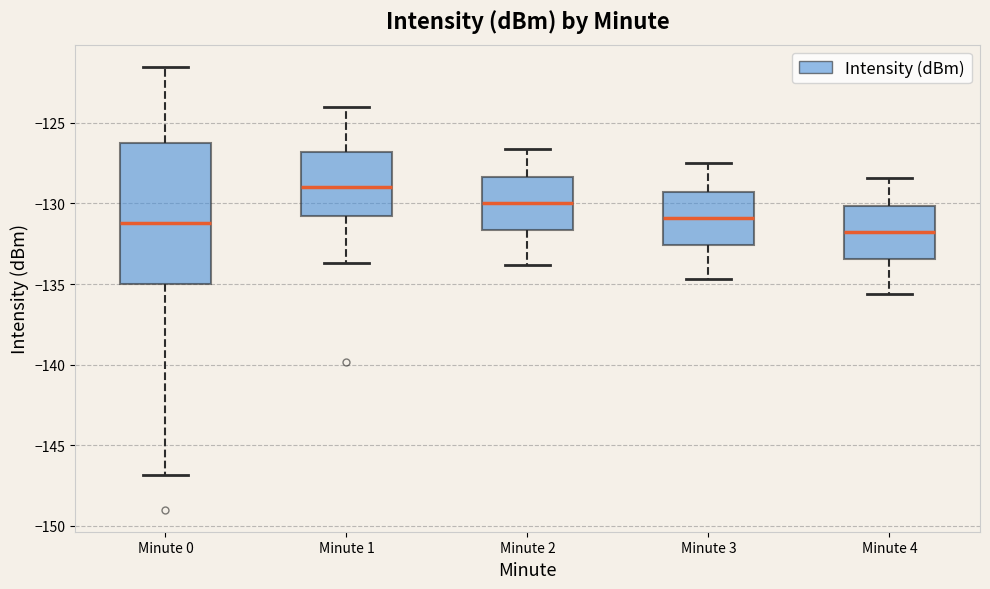

Reading left to right, transcribe this box plot: for each box, give where its median line is, the range the box spans, and where its two whiskers end, as read against the y-axis. The values are not printed on the chart, so give them approximately, as read against the axis.

Minute 0: median -131.0, box -135.0 to -126.0, whiskers -147.0 to -121.5
Minute 1: median -129.0, box -130.5 to -127.0, whiskers -133.5 to -124.0
Minute 2: median -130.0, box -131.5 to -128.5, whiskers -134.0 to -126.5
Minute 3: median -131.0, box -132.5 to -129.5, whiskers -134.5 to -127.5
Minute 4: median -132.0, box -133.5 to -130.0, whiskers -135.5 to -128.5